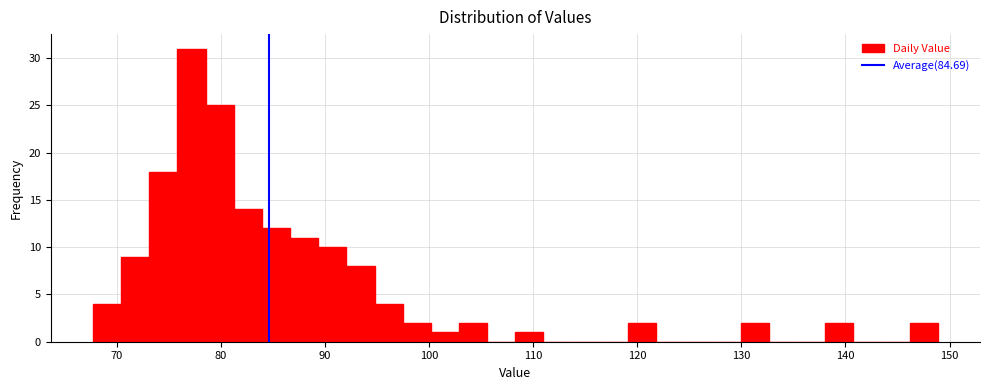

Read against the x-axis, roughly where is the centre of the tallest bar?

77